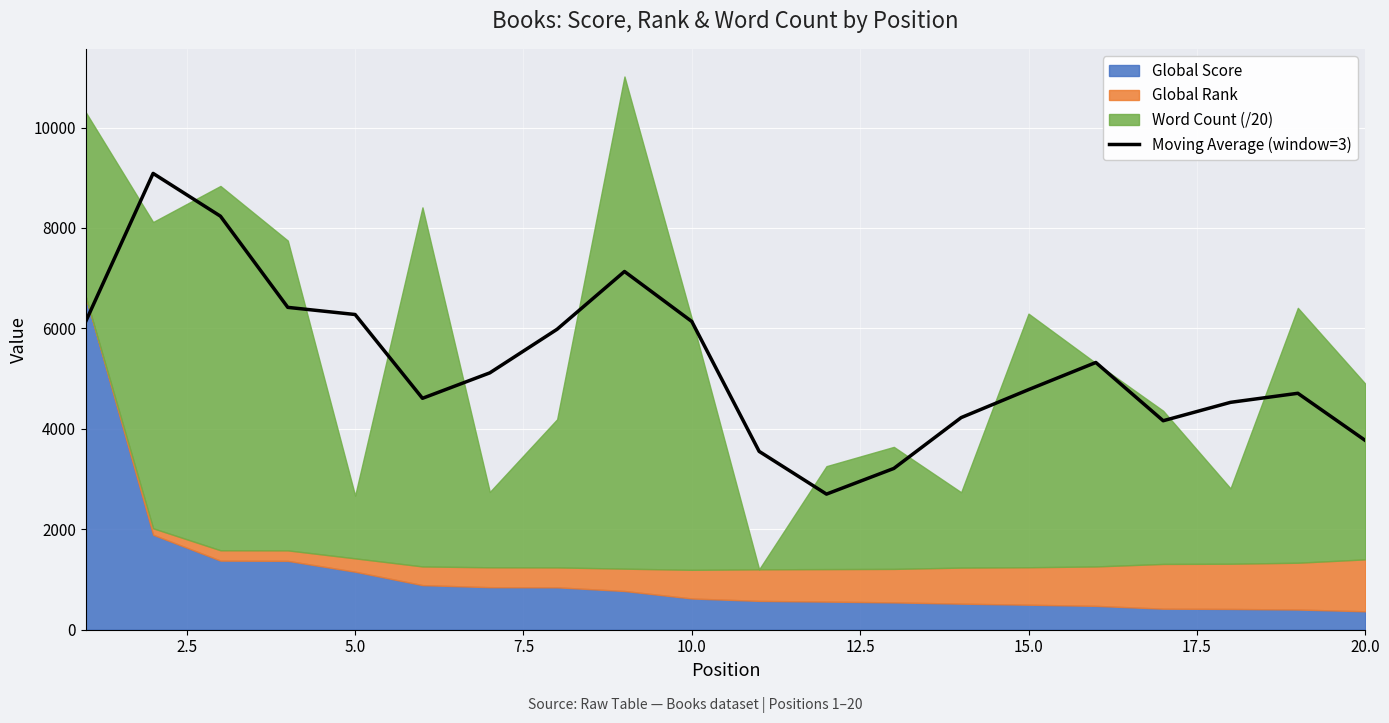

What is the sum of all values?

106089.0